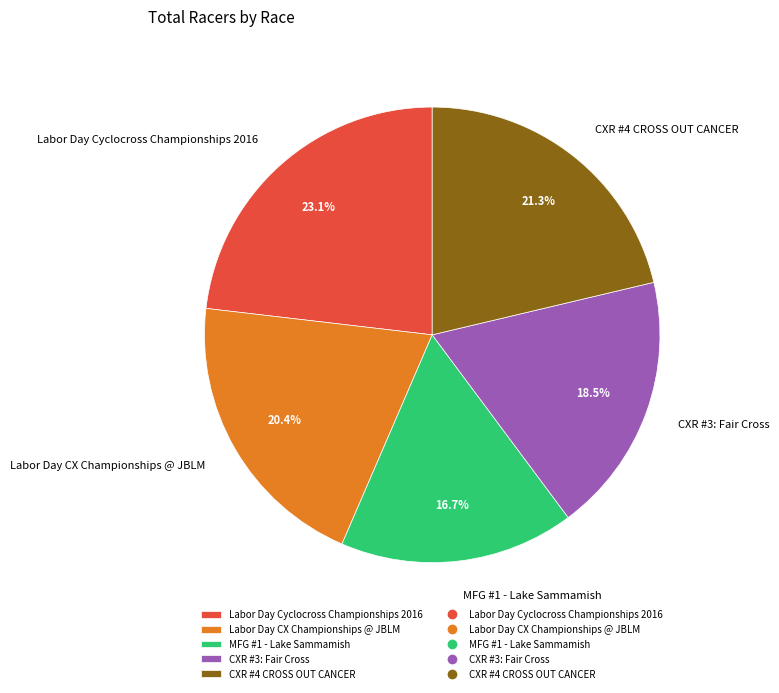

True or false: MFG #1 - Lake Sammamish accounts for 4% of the total.

False